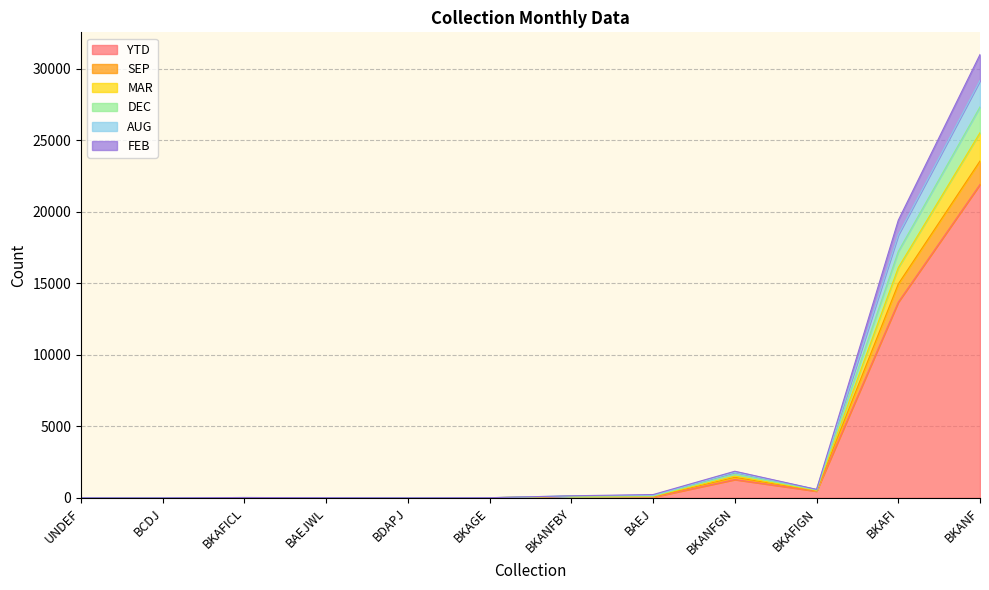

The value of SEP at BAEJWL is 9. True or false?

True